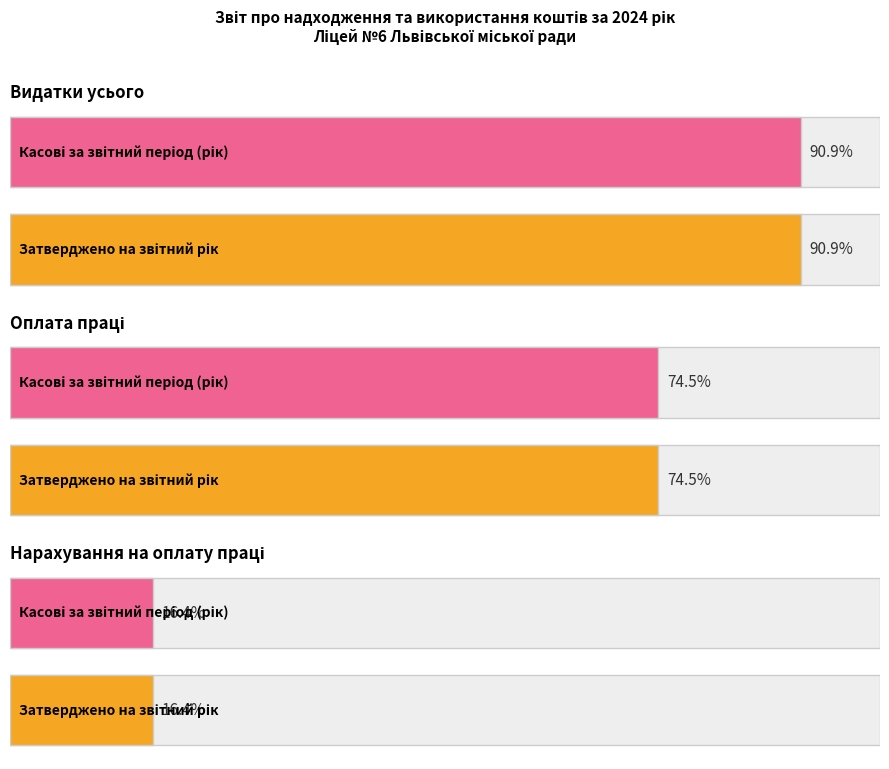

Which has a higher value, Видатки усього or Нарахування на оплату праці?

Видатки усього